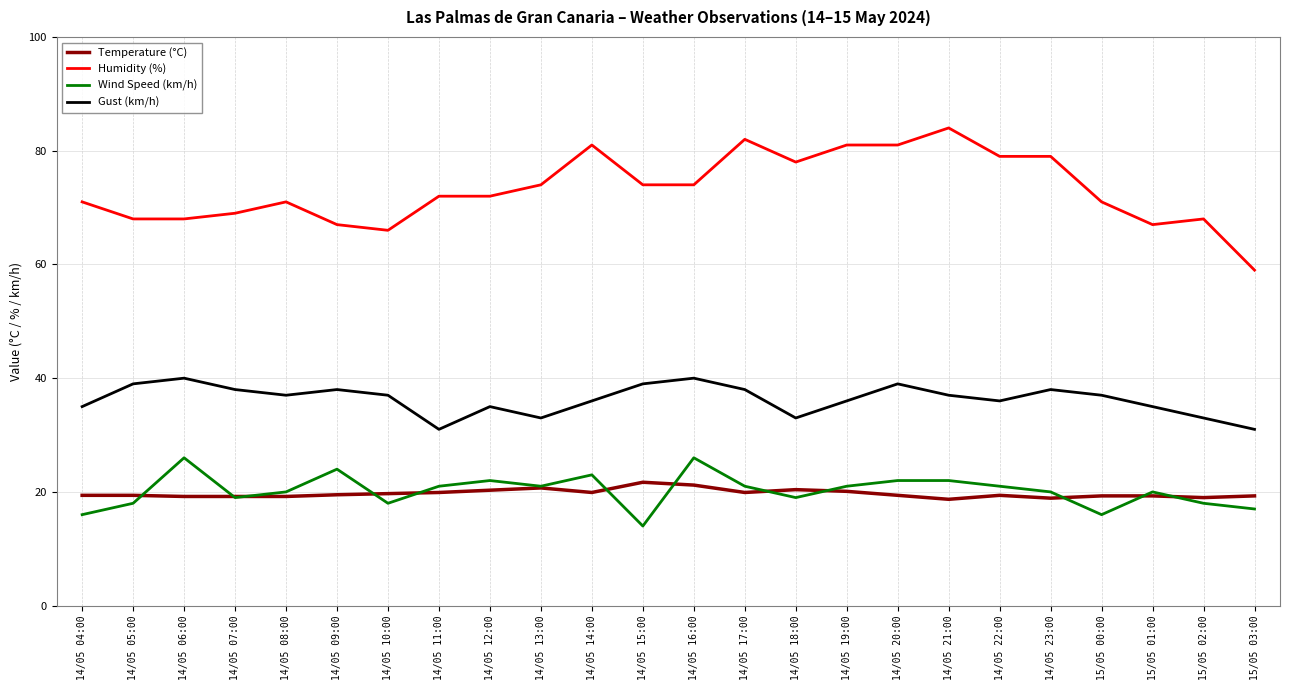

What is the lowest value of the Wind Speed (km/h) series?

14.0